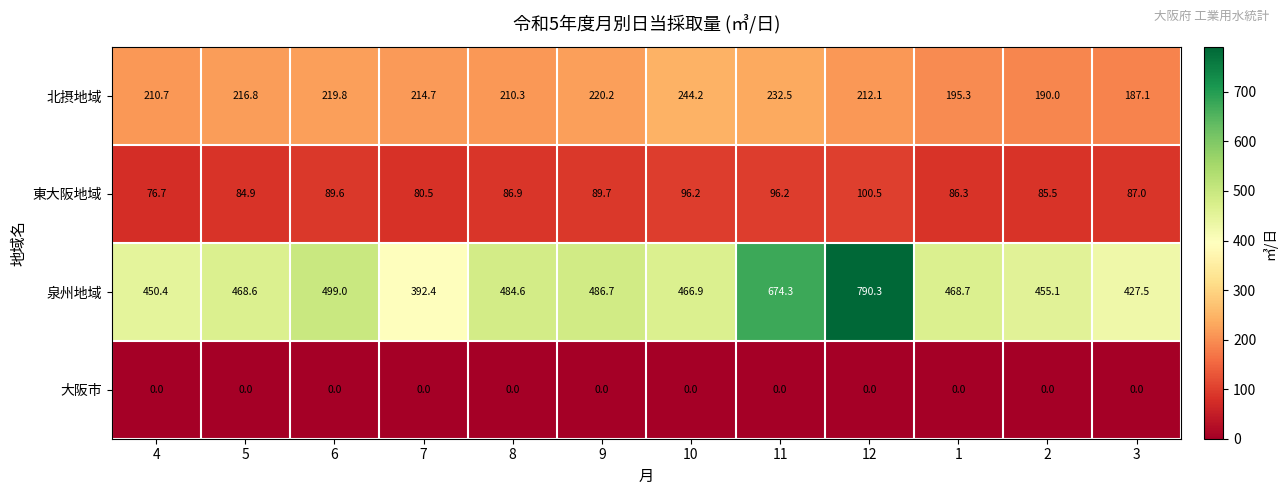

True or false: 泉州地域 has a value of 249.8 at 4.

False